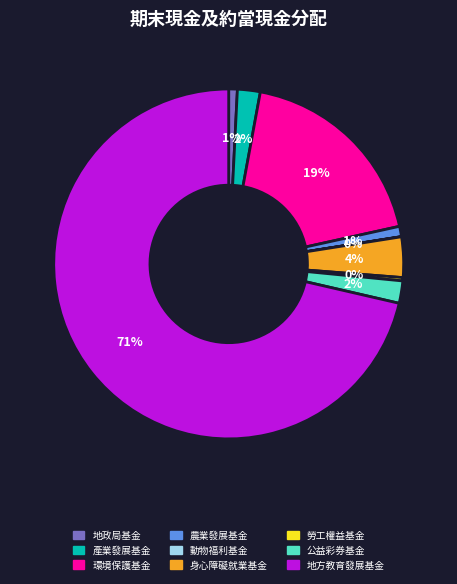

To the nearest percent, what is the average slice percentage?

11%